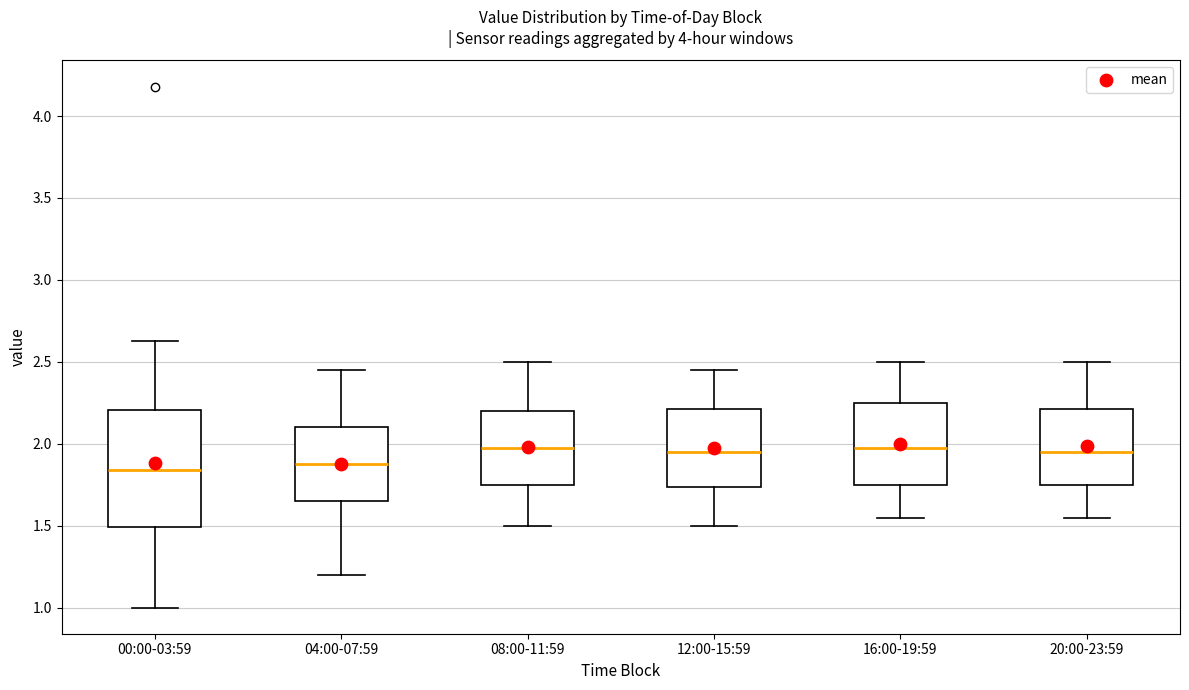

Reading left to right, read every box against the y-axis: the position of its median line, the range the box covers, and the ends of its whiskers. The values are not printed on the chart, so give them approximately, as read against the axis.

00:00-03:59: median 1.85, box 1.50 to 2.20, whiskers 1.00 to 2.65
04:00-07:59: median 1.90, box 1.65 to 2.10, whiskers 1.20 to 2.45
08:00-11:59: median 2.00, box 1.75 to 2.20, whiskers 1.50 to 2.50
12:00-15:59: median 1.95, box 1.75 to 2.20, whiskers 1.50 to 2.45
16:00-19:59: median 2.00, box 1.75 to 2.25, whiskers 1.55 to 2.50
20:00-23:59: median 1.95, box 1.75 to 2.20, whiskers 1.55 to 2.50